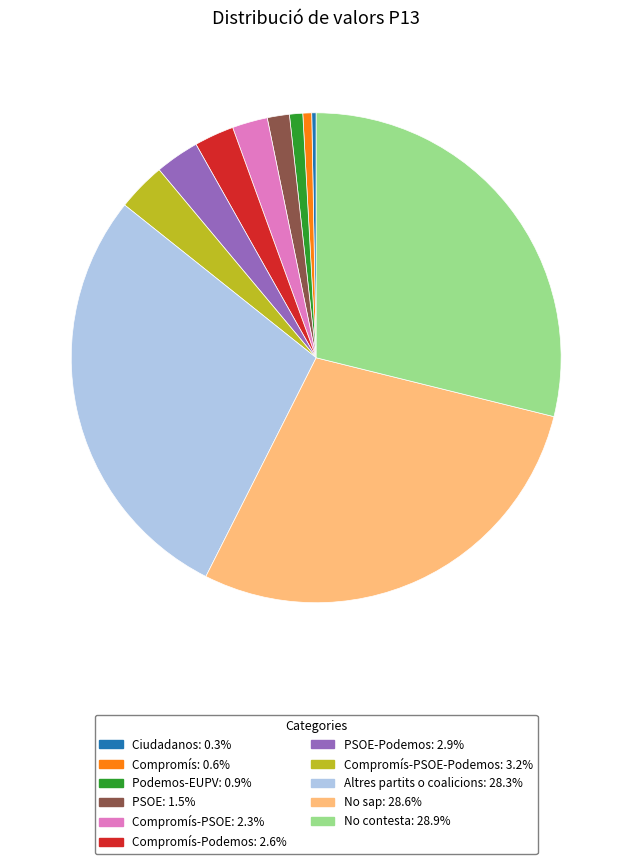

Does any single category account for the majority?

No